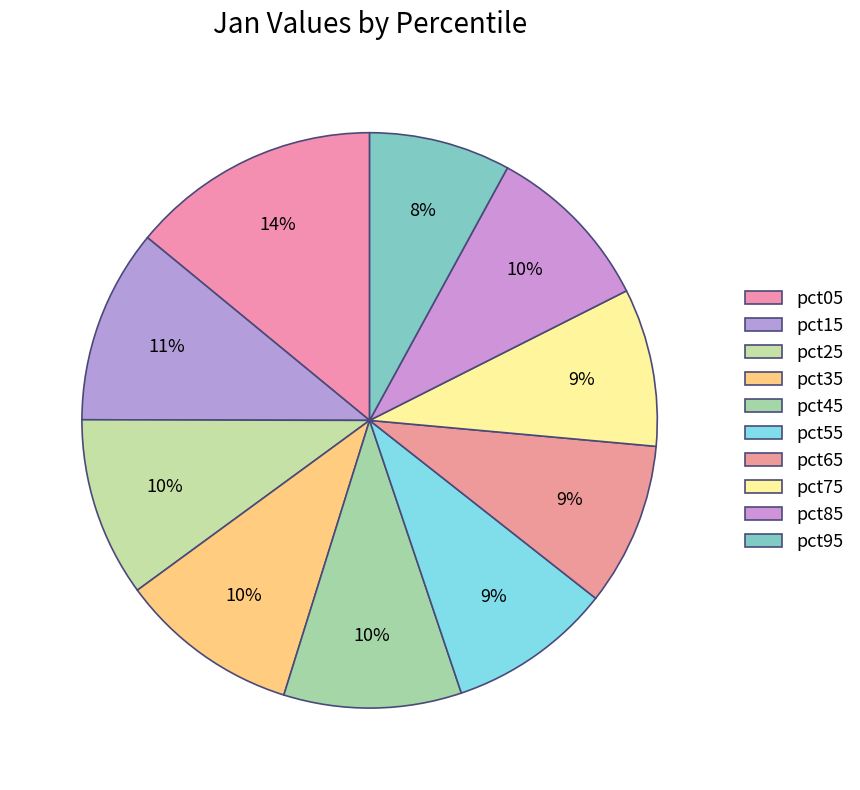

The pct75 slice represents 9% of the pie. True or false?

True